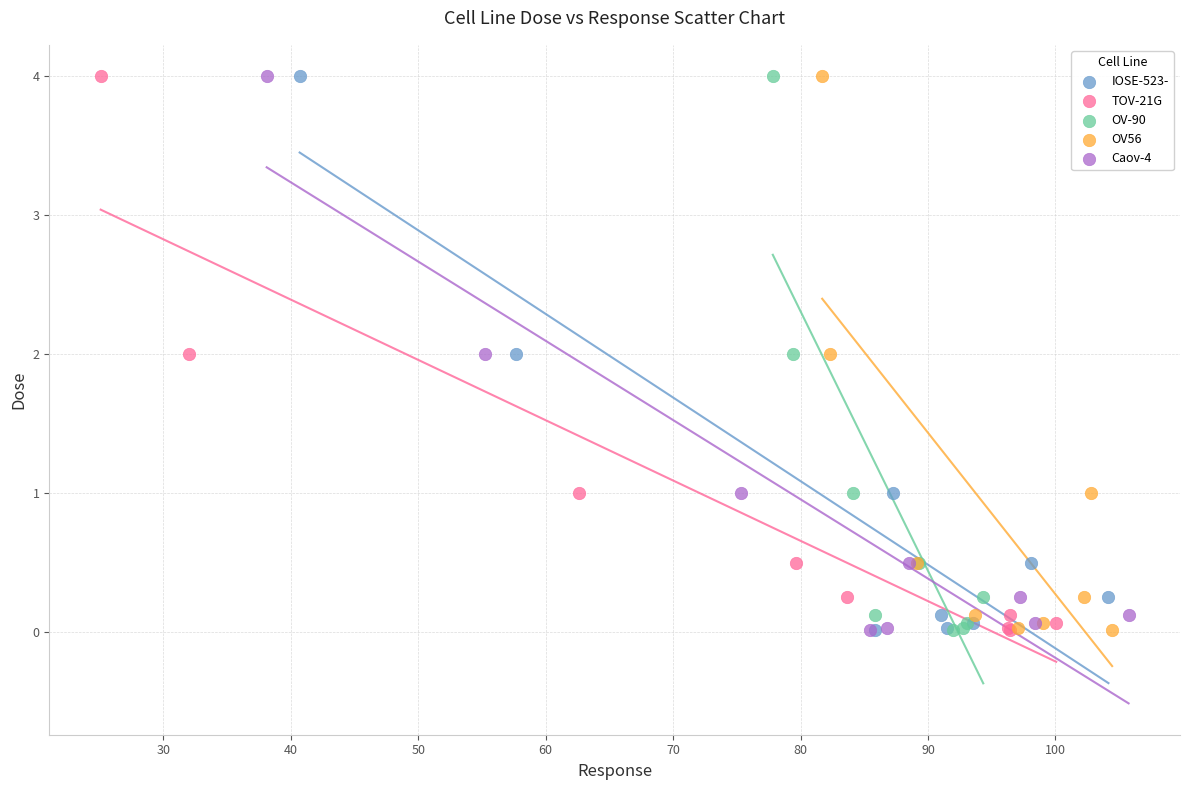

What are all the series names shown in the legend?

IOSE-523-, TOV-21G, OV-90, OV56, Caov-4